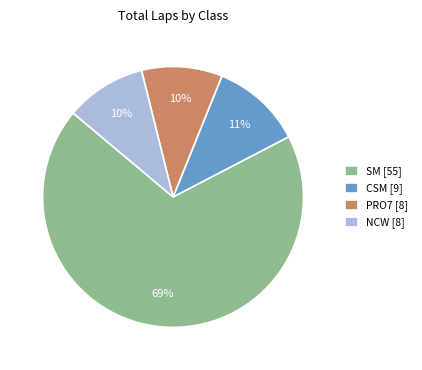

Approximately how many times larger is the value at PRO7 [8] compared to NCW [8]?

1.0